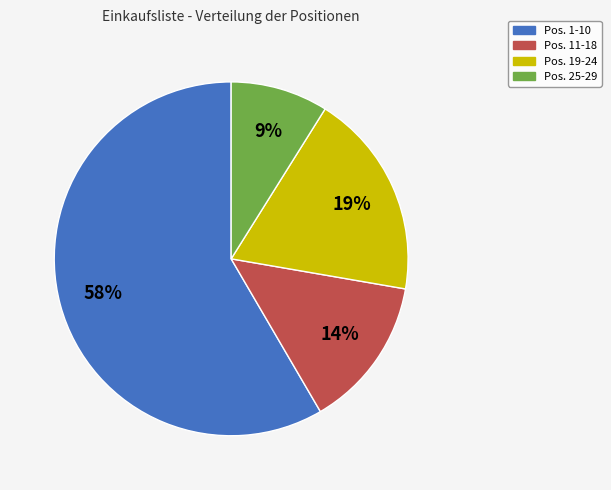

To the nearest percent, what is the difference between the Pos. 25-29 and Pos. 11-18 slice percentages?

5%